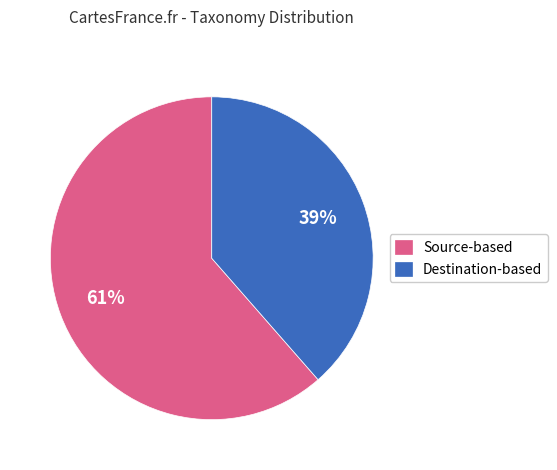

Is the sum of Destination-based and Source-based greater than half?

Yes